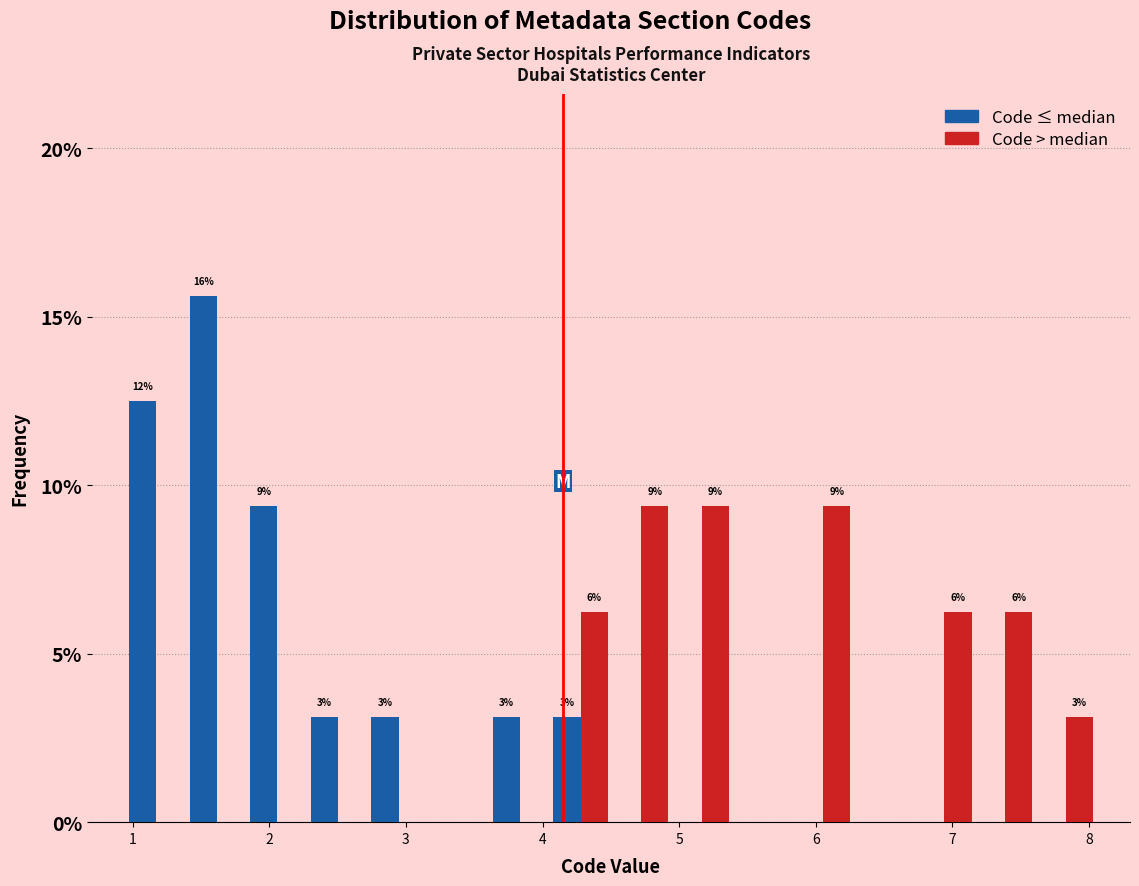

In the Code ≤ median series, which range on the x-axis has the tallest bar?

1.4 to 1.8